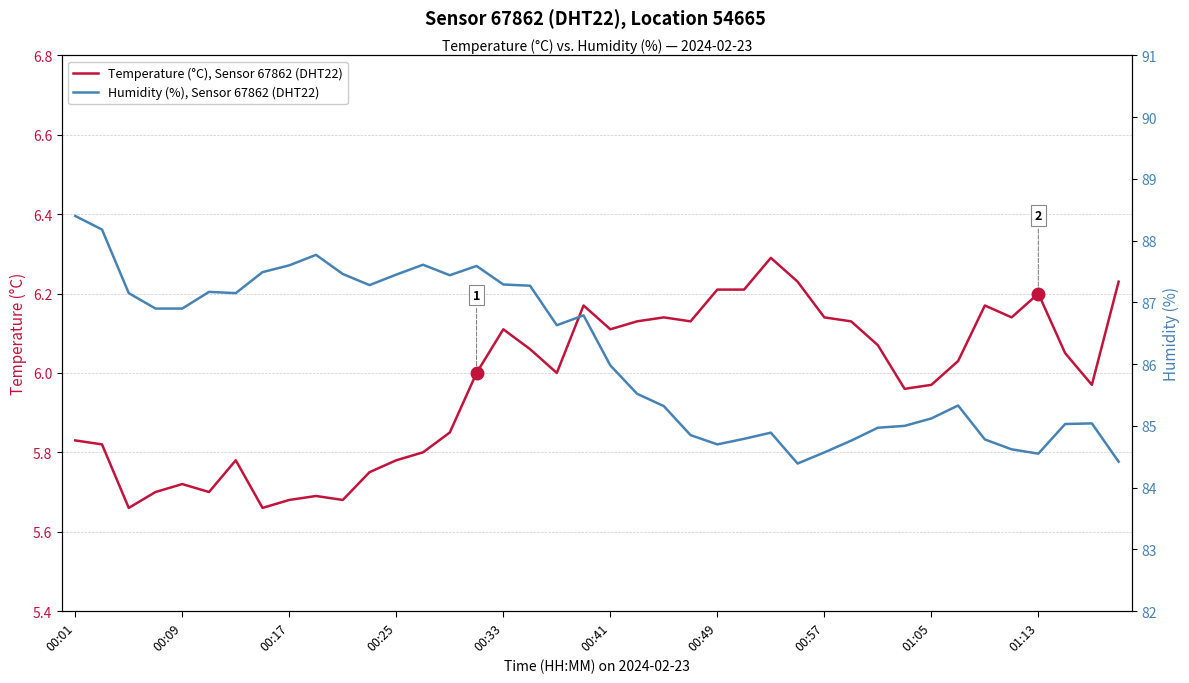

At how many categories does at least one series exceed 47?

40